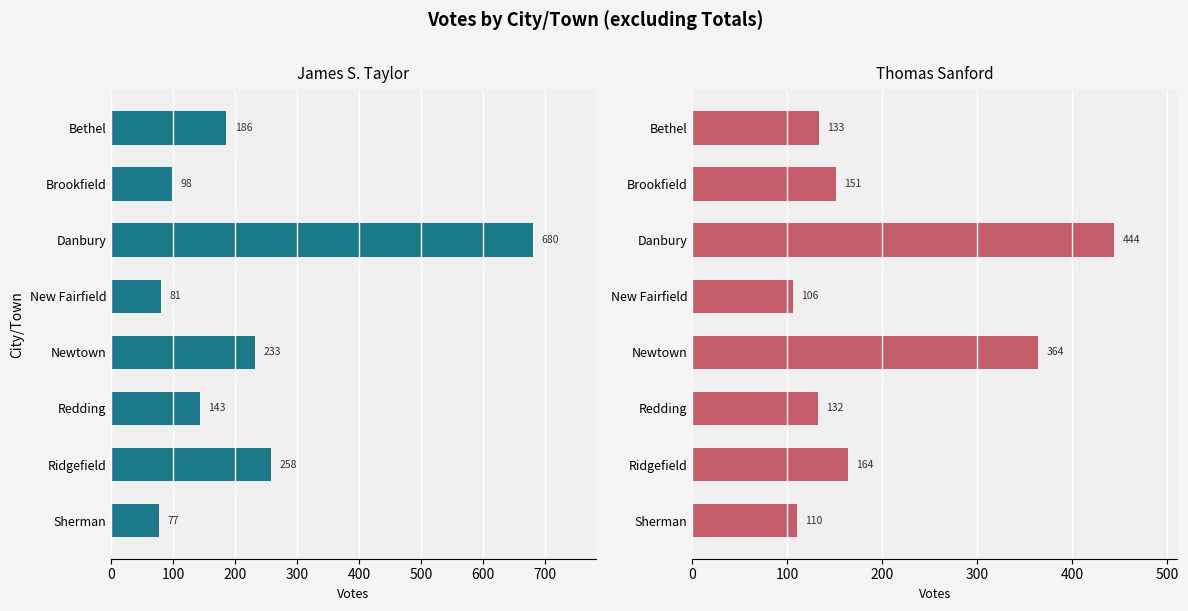

Which series has the largest total across all categories?

James S. Taylor